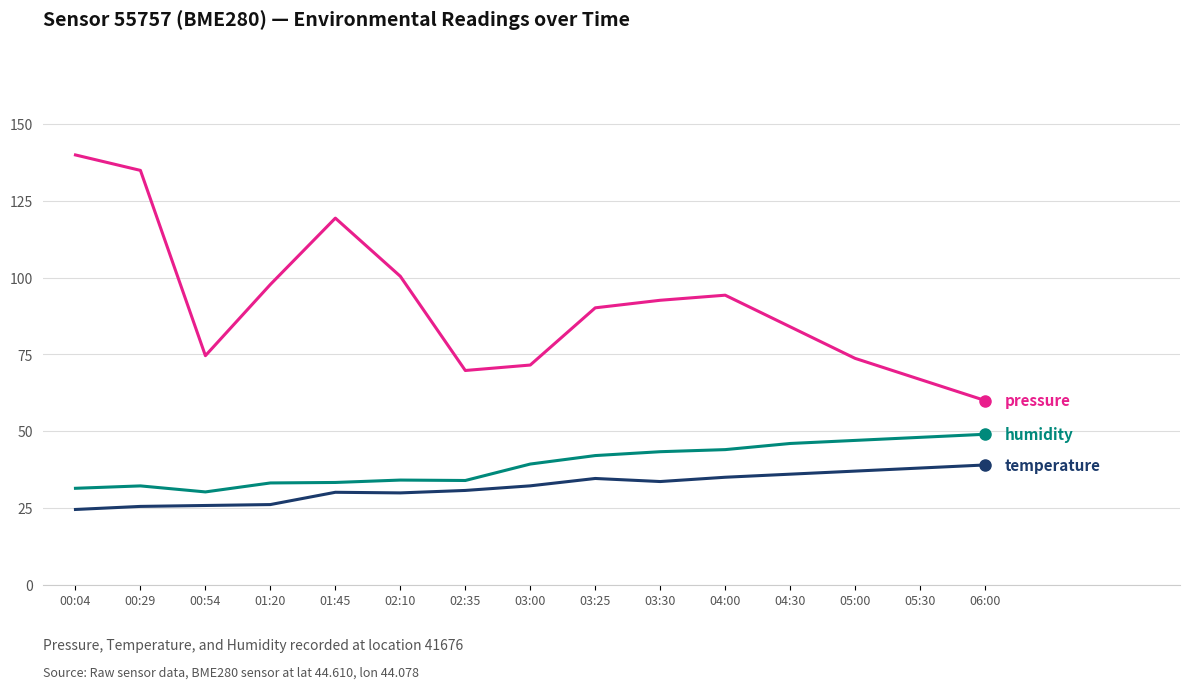

What is the smallest value displayed?

24.5